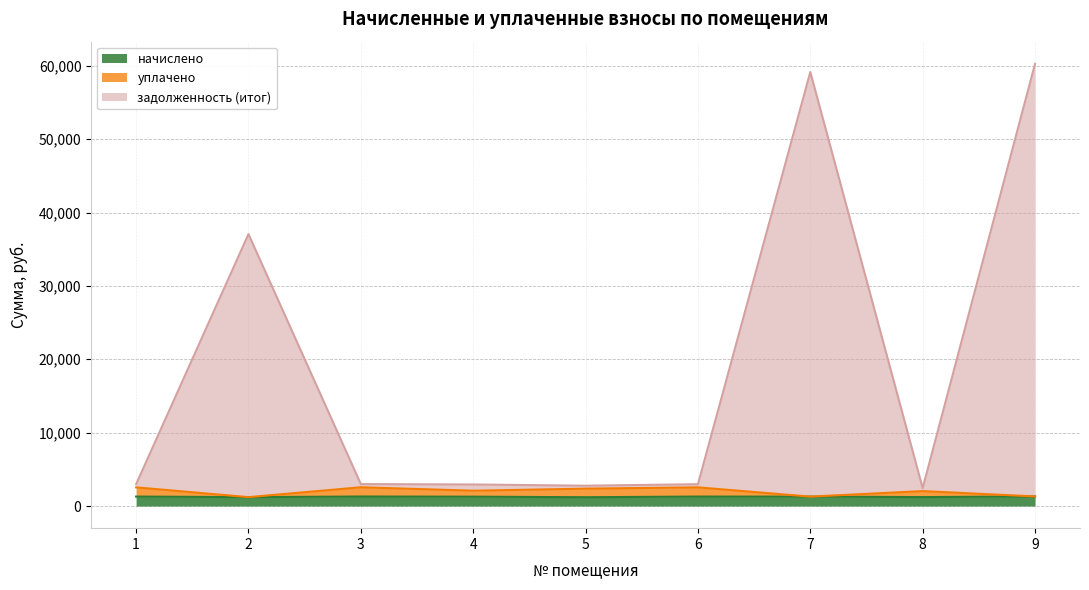

Reading left to right, what are all the values shown in this chart?

начислено: 1=1292.6	2=1213.3	3=1299.2	4=1277.2	5=1204.5	6=1292.6	7=1283.8	8=1222.1	9=1308.0
уплачено: 1=2545.2	2=1213.3	3=2559.2	4=2089.2	5=2371.9	6=2545.2	7=1283.8	8=2036.8	9=1308.0
задолженность (итог): 1=2976.1	2=37056.9	3=2992.2	4=2940.6	5=2773.4	6=2976.1	7=59149.0	8=2444.2	9=60265.0